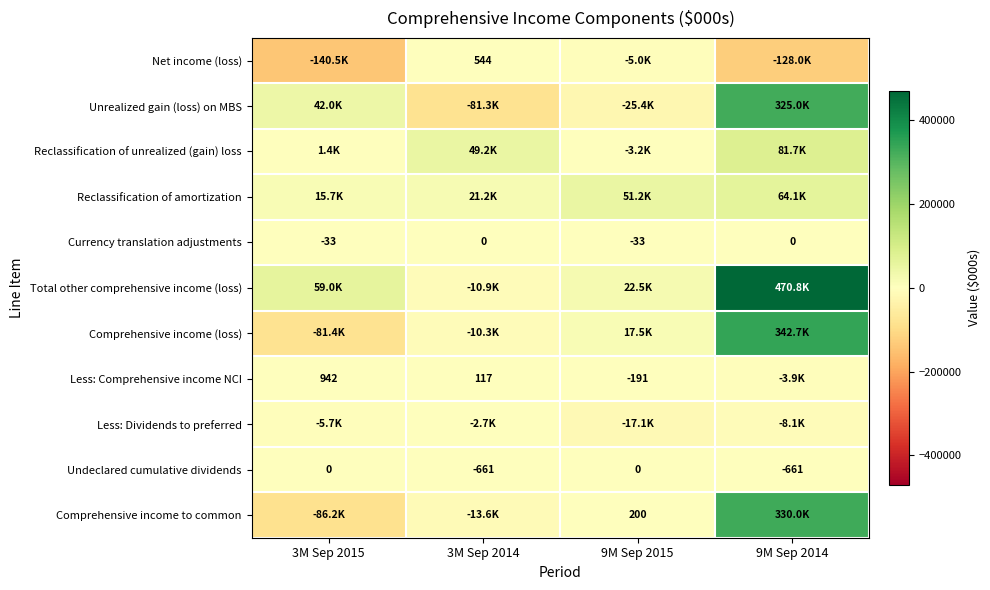

Which has a higher value, 3M Sep 2014 or 9M Sep 2015?

3M Sep 2014